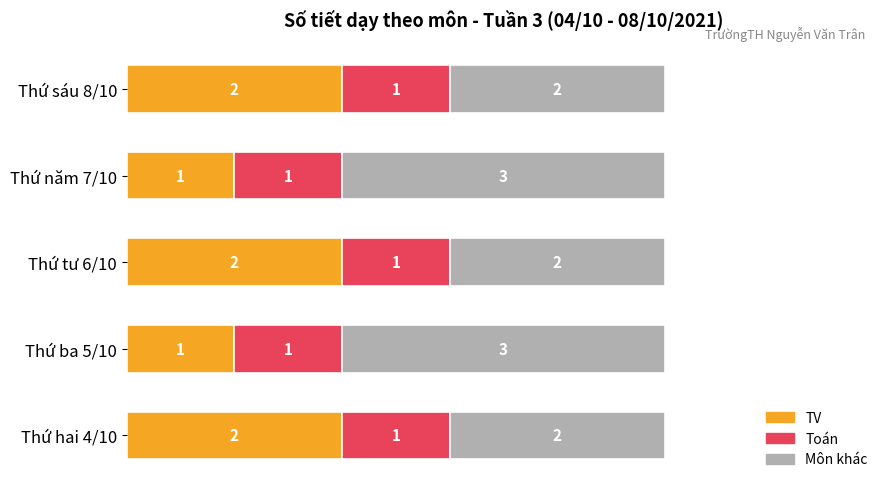

What is the total value across all series at Thứ tư 6/10?

5